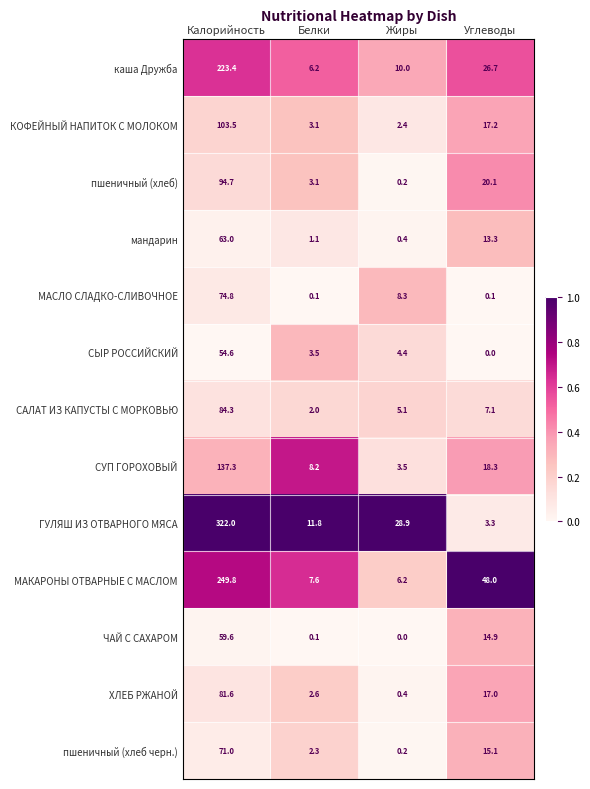

What is the sum of all КОФЕЙНЫЙ НАПИТОК С МОЛОКОМ values?

126.2